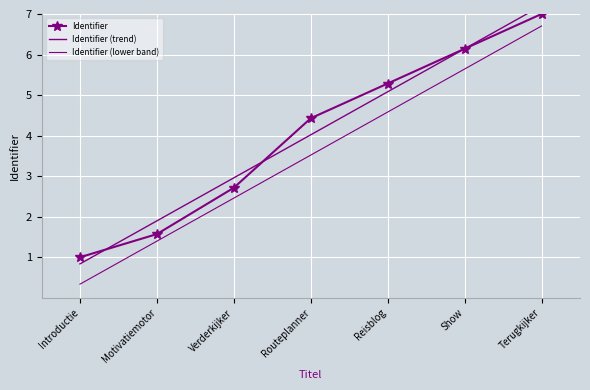

How many lines are shown in the chart?

3